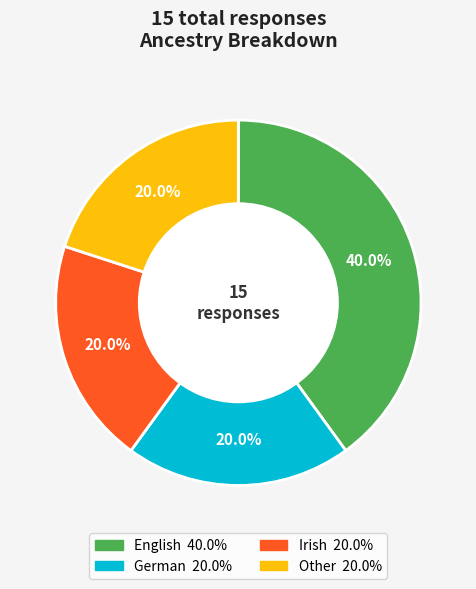

To the nearest percent, what is the difference between the largest and smallest slice percentages?

20%